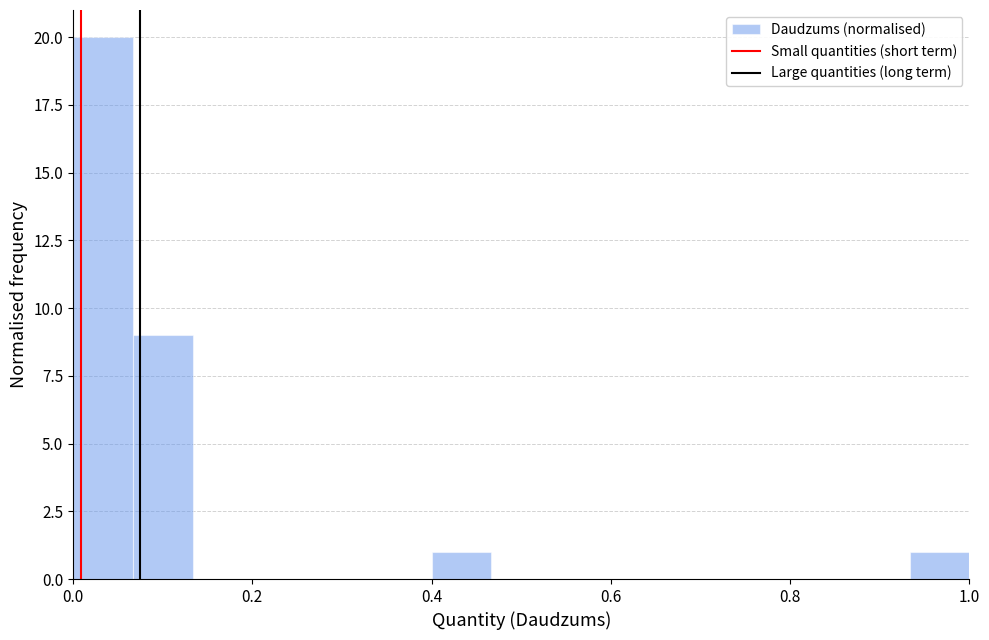

Around what value on the x-axis is the tallest bar? Give the approximate position of its centre, as read against the axis.

0.04